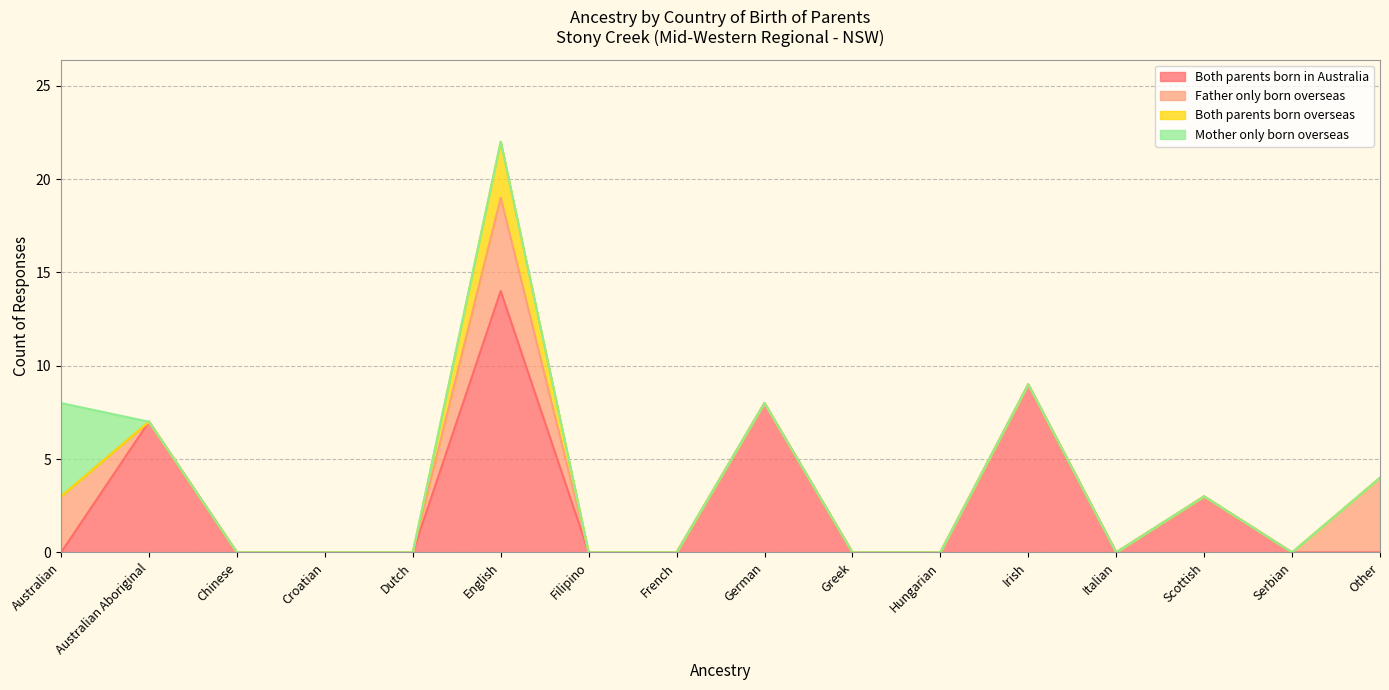

What are all the series names shown in the legend?

Both parents born in Australia, Father only born overseas, Both parents born overseas, Mother only born overseas